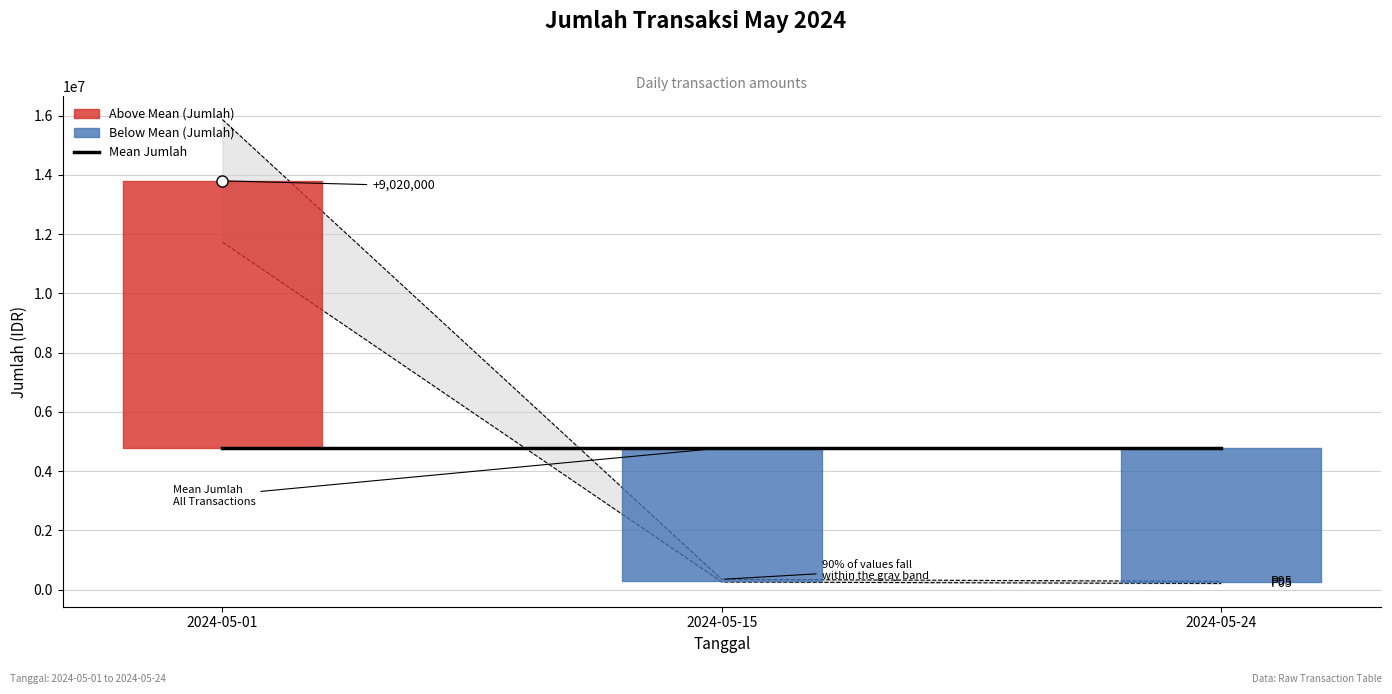

Read the value at 2024-05-01.

13800000